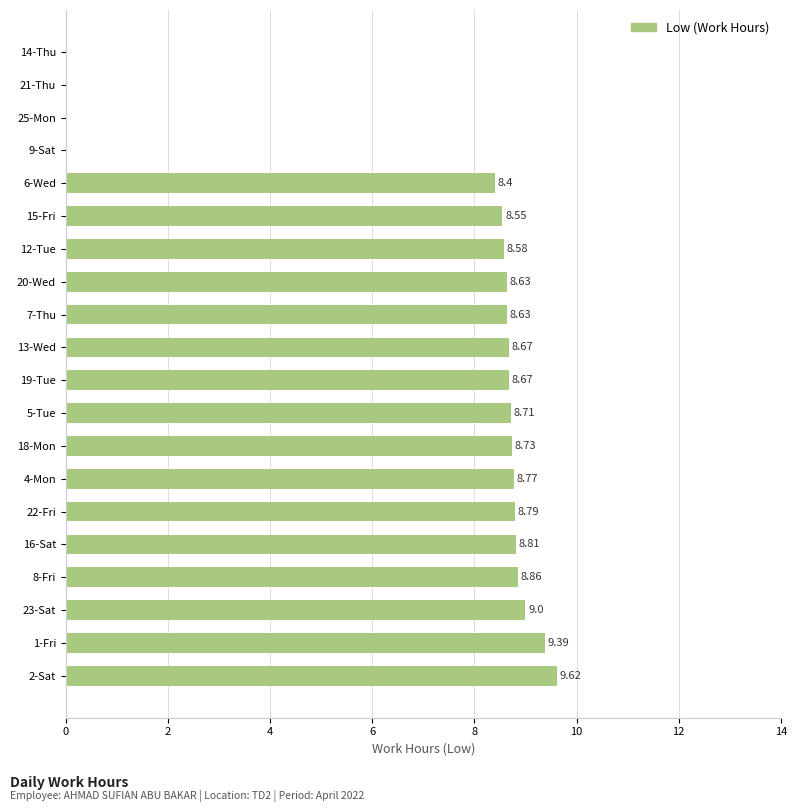

What is the sum of all values?

140.8